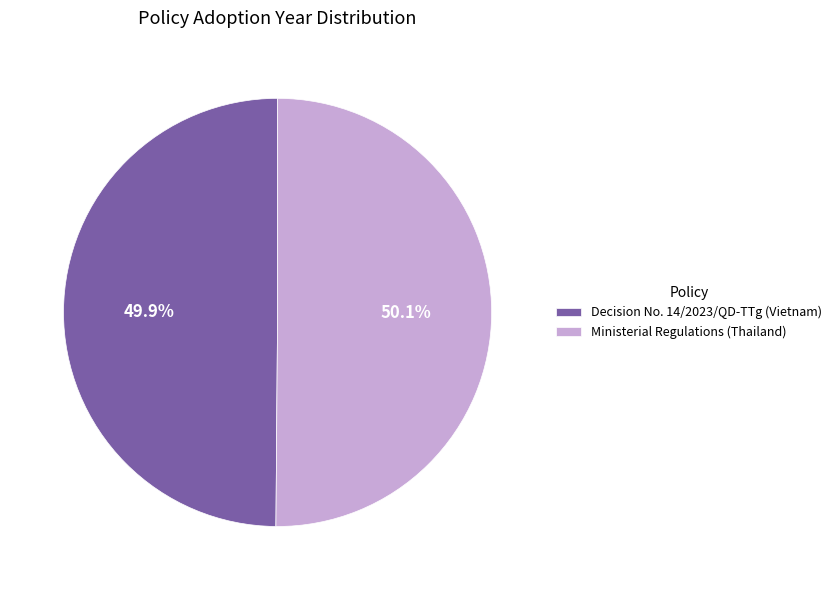

To the nearest percent, what is the combined percentage of Ministerial Regulations (Thailand) and Decision No. 14/2023/QD-TTg (Vietnam)?

100%